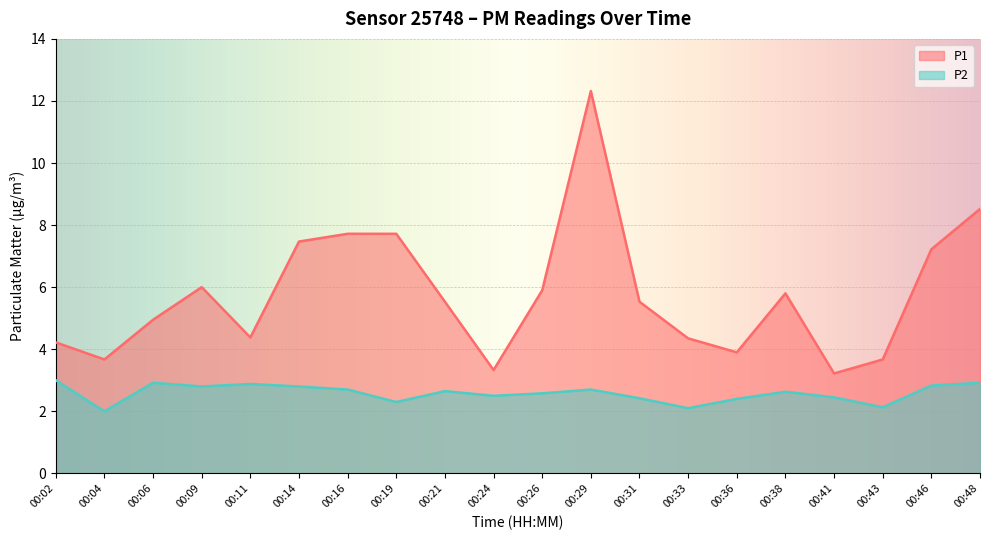

True or false: P1 and P2 cross at least once.

False